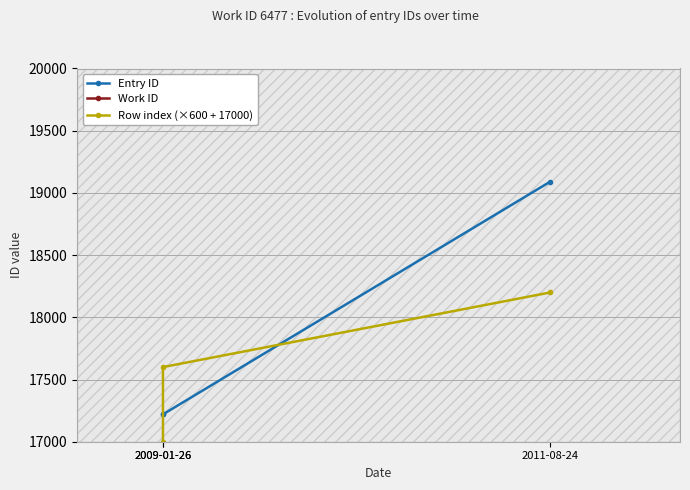

The Entry ID series shows 12905 at 2011-08-24. True or false?

False